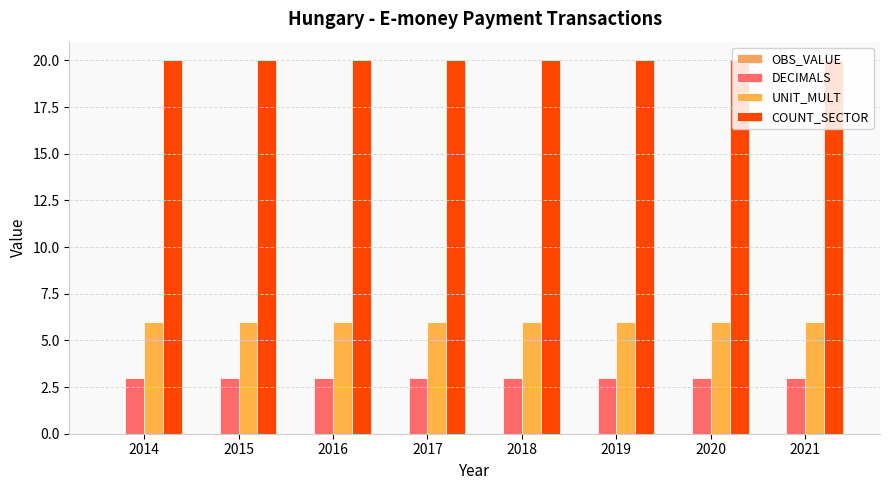

What is the difference between the highest and lowest values at 2016?

17